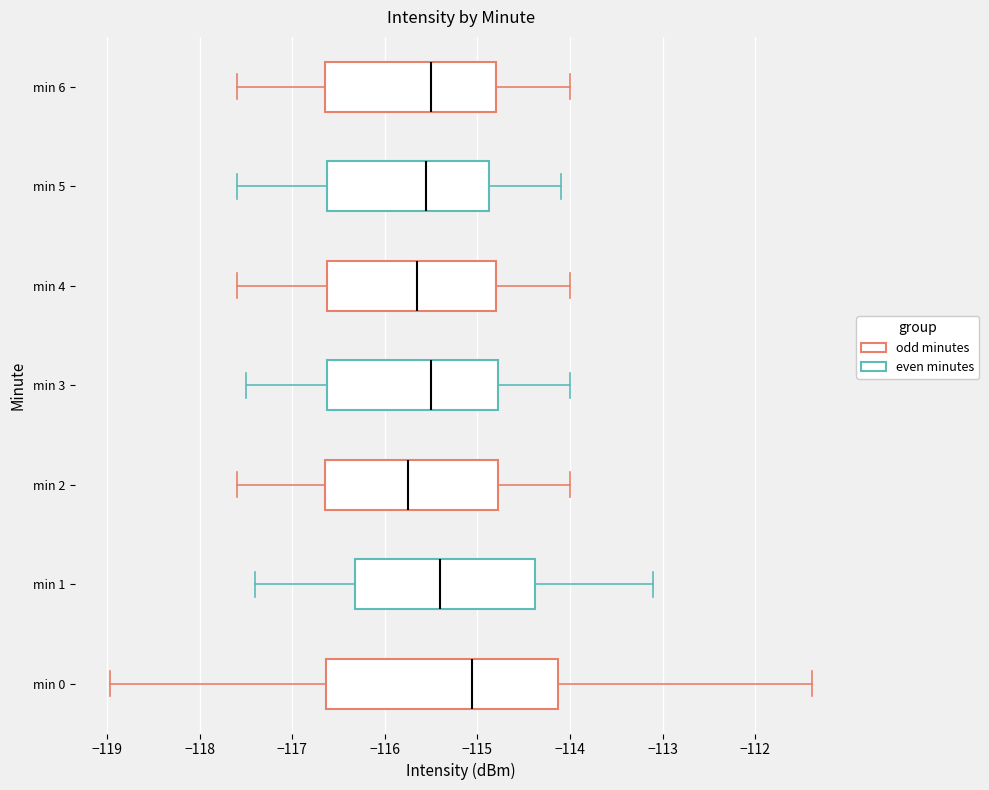

Reading bottom to top, read every box against the x-axis: the position of its median line, the range the box covers, and the ends of its whiskers. The values are not printed on the chart, so give them approximately, as read against the axis.

min 0: median -115.1, box -116.6 to -114.1, whiskers -119.0 to -111.4
min 1: median -115.4, box -116.3 to -114.4, whiskers -117.4 to -113.1
min 2: median -115.7, box -116.6 to -114.8, whiskers -117.6 to -114.0
min 3: median -115.5, box -116.6 to -114.8, whiskers -117.5 to -114.0
min 4: median -115.6, box -116.6 to -114.8, whiskers -117.6 to -114.0
min 5: median -115.5, box -116.6 to -114.9, whiskers -117.6 to -114.1
min 6: median -115.5, box -116.6 to -114.8, whiskers -117.6 to -114.0